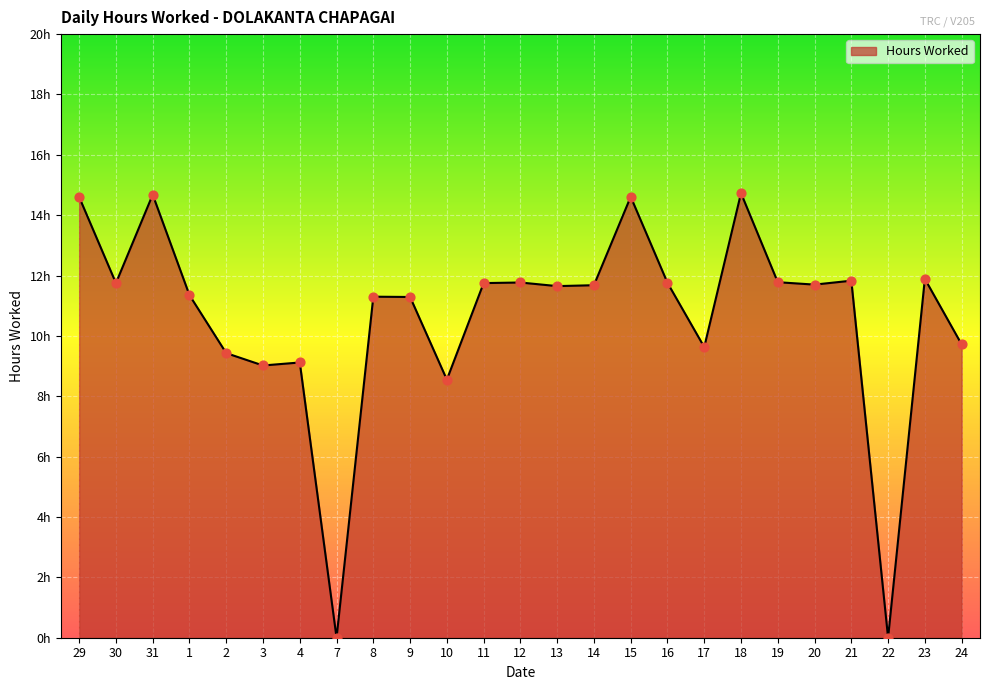

Between 15 and 8, which is larger?

15